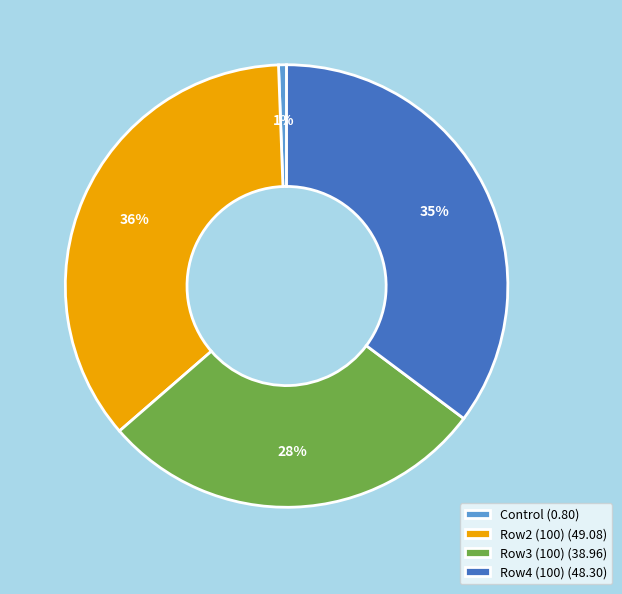

What percentage is the Row2 (100) (49.08) slice, to the nearest percent?

36%